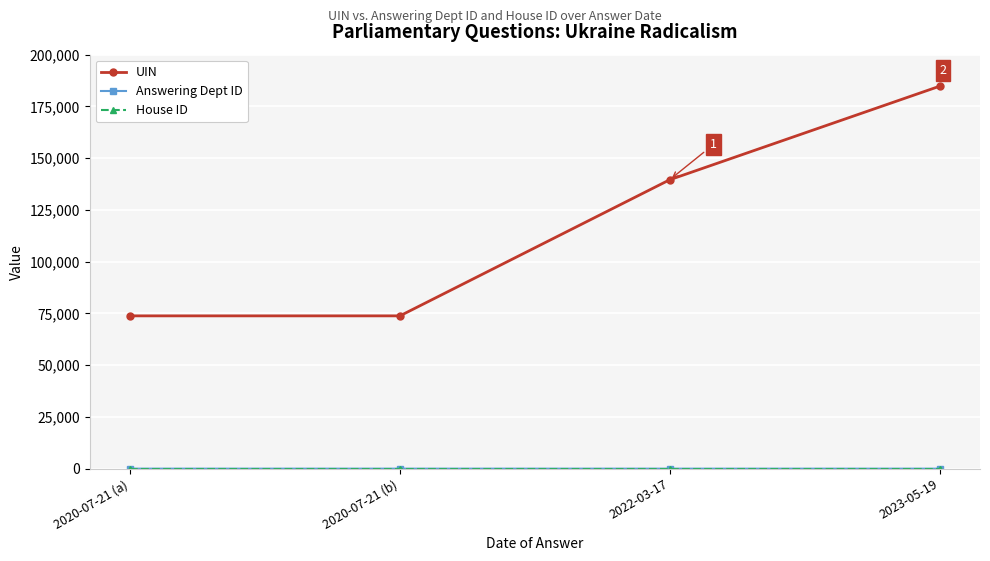

Where is UIN nearest to the value 129289?

2022-03-17